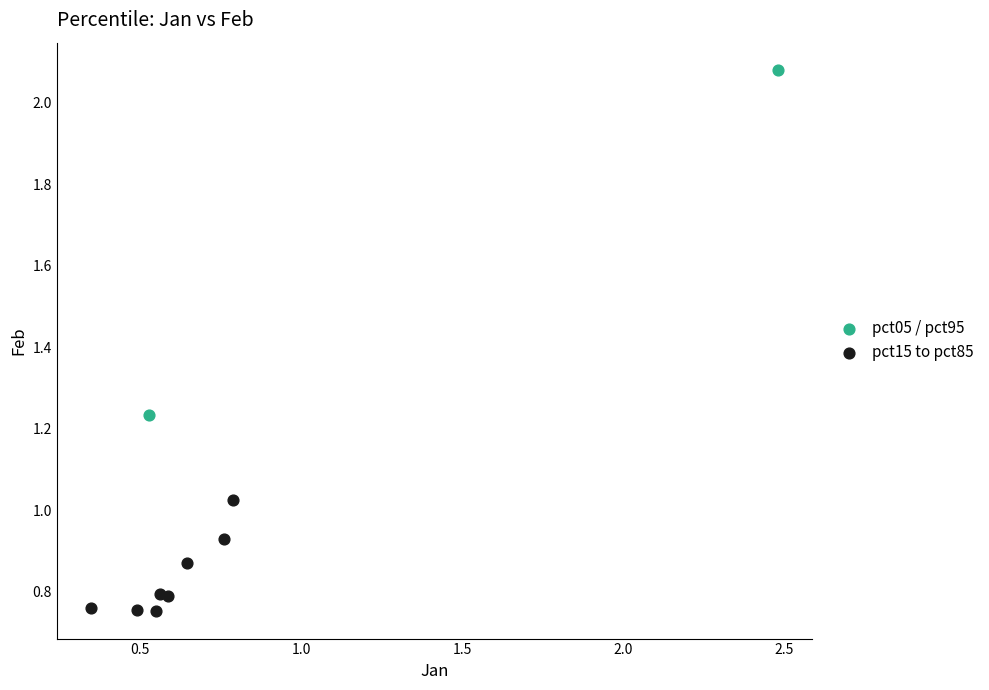

What are all the series names shown in the legend?

pct05 / pct95, pct15 to pct85